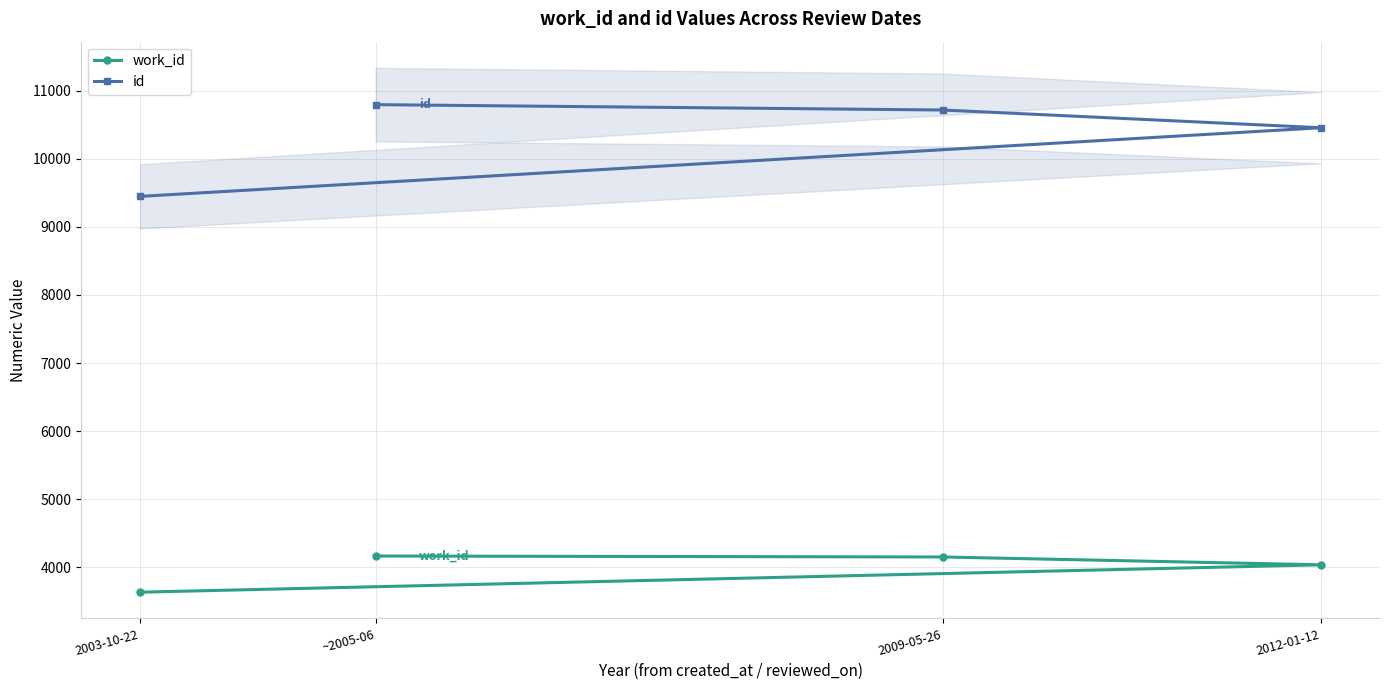

True or false: work_id has a value of 4153 at 2009-05-26.

True